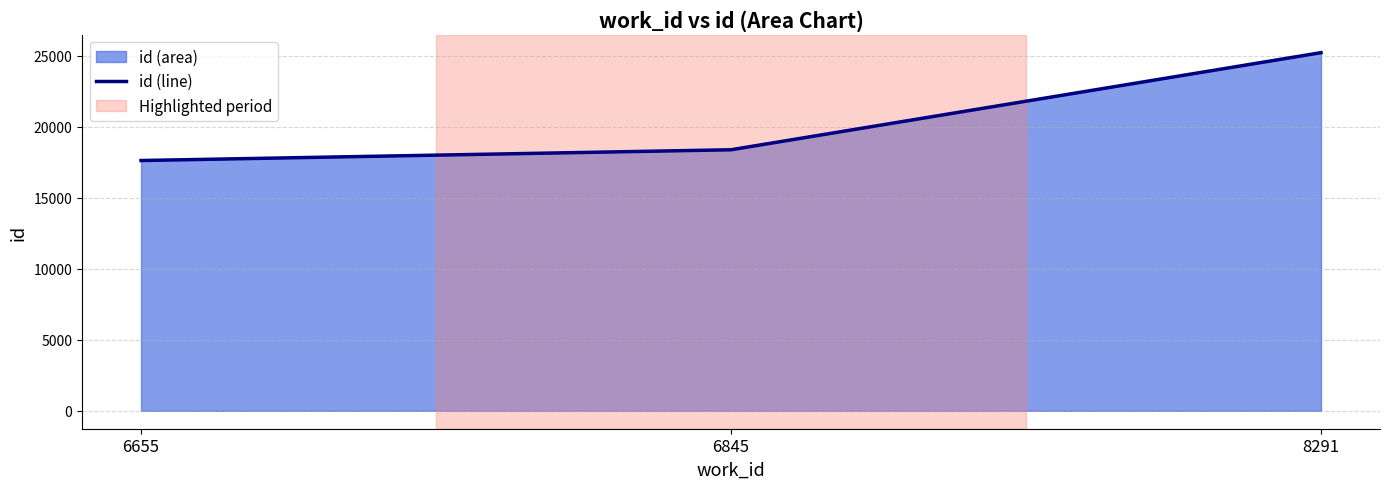

The value at 6845 is 18375. True or false?

True